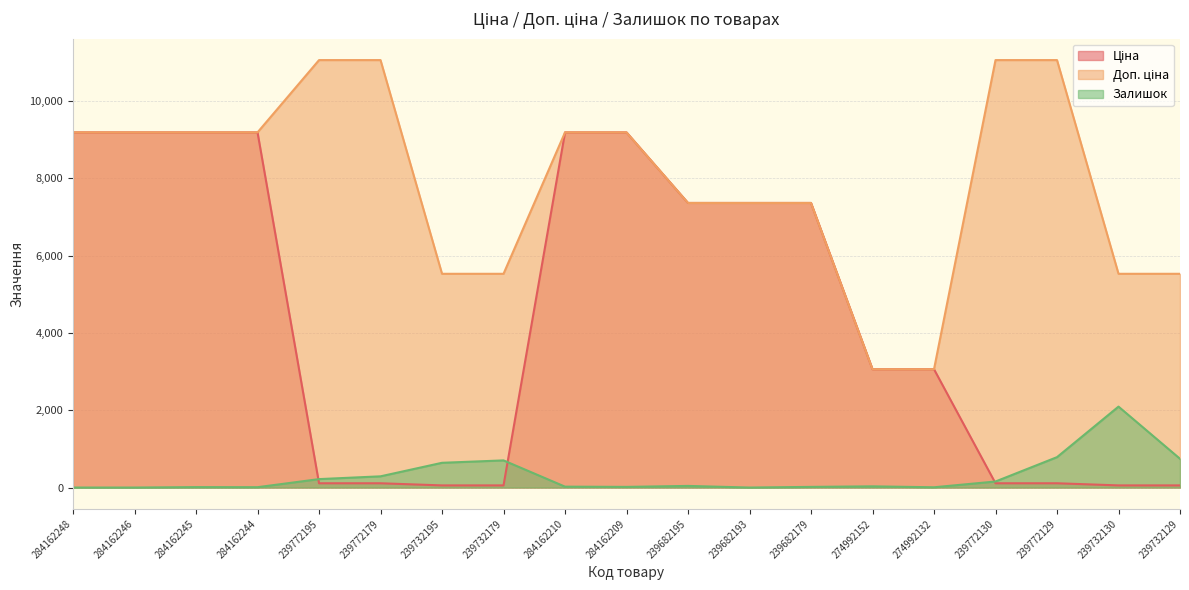

List the labels in order of Ціна value, largest first.

284162248, 284162246, 284162245, 284162244, 284162210, 284162209, 239682195, 239682193, 239682179, 274992152, 274992132, 239772195, 239772179, 239772130, 239772129, 239732195, 239732179, 239732130, 239732129